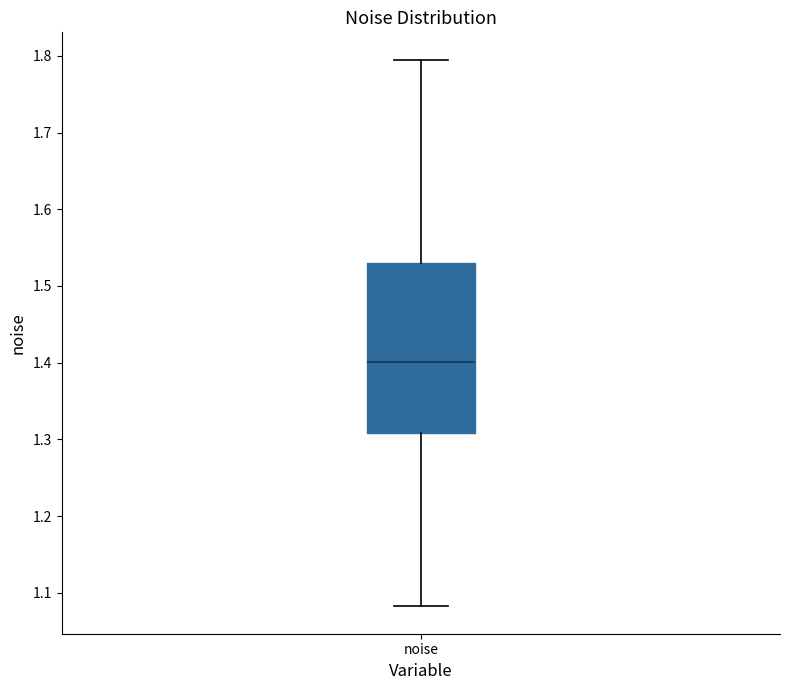

Transcribe this box plot: give where the median line is, the range the box spans, and where the two whiskers end, as read against the y-axis. The values are not printed on the chart, so give them approximately, as read against the axis.

median 1.40, box 1.31 to 1.53, whiskers 1.08 to 1.80